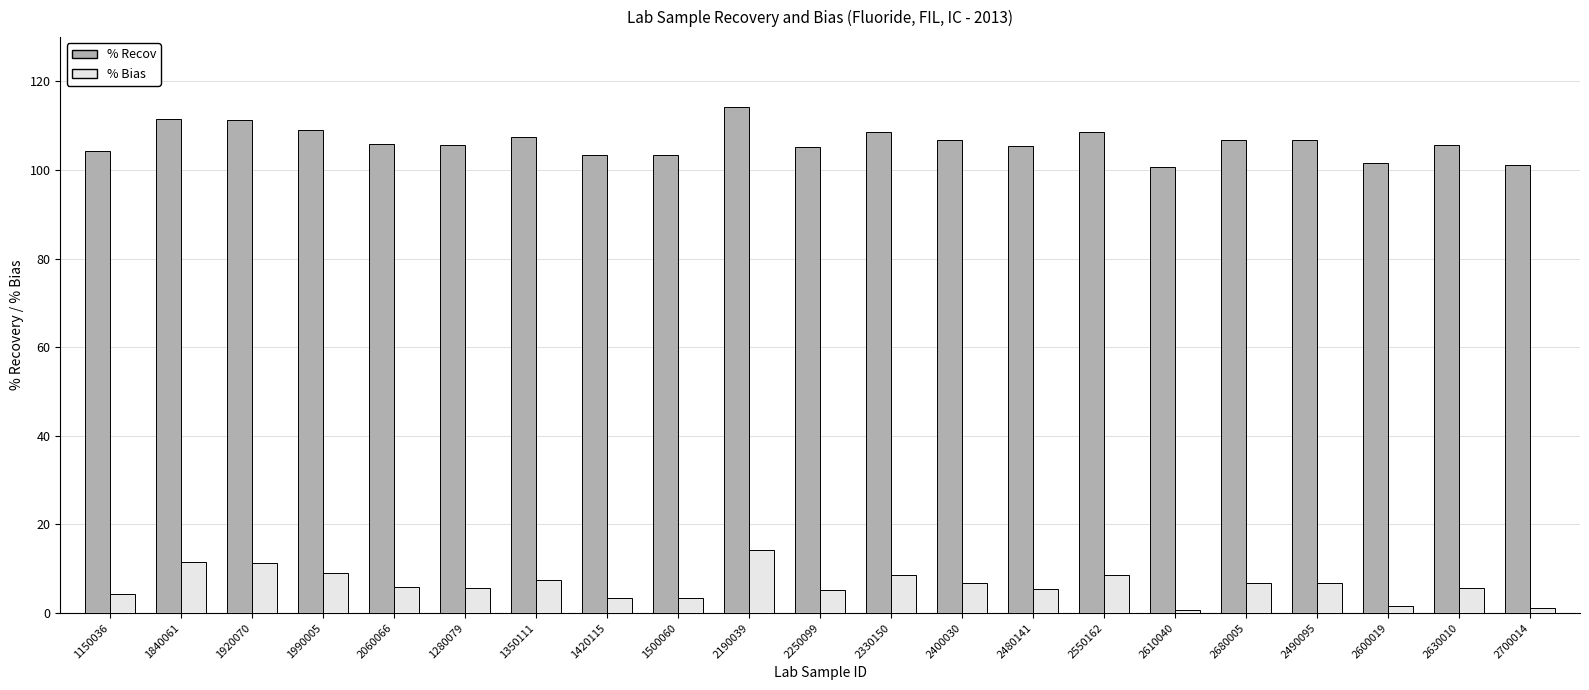

What is the spread (max minus min) of values at 2680005?

100.0